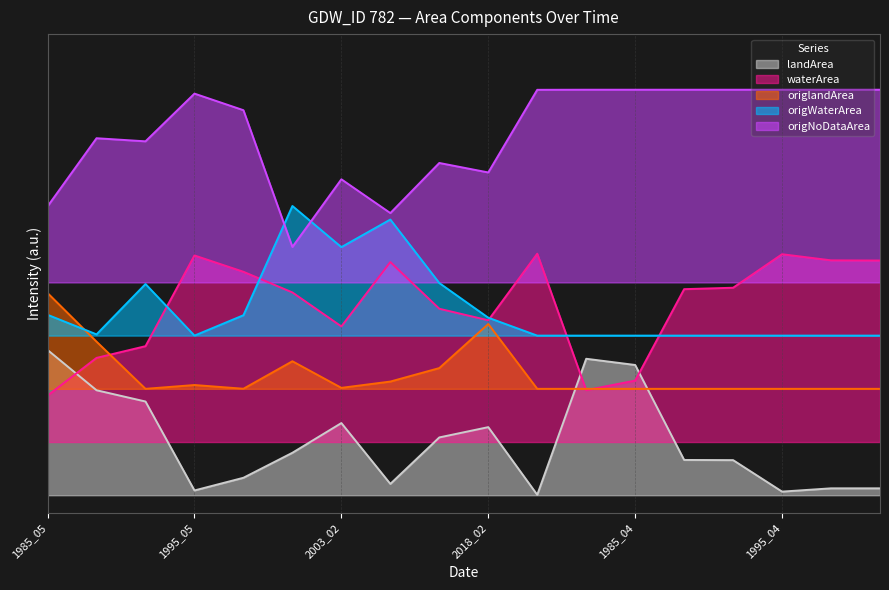

What is the total value across all series at 1995_05?

103.3